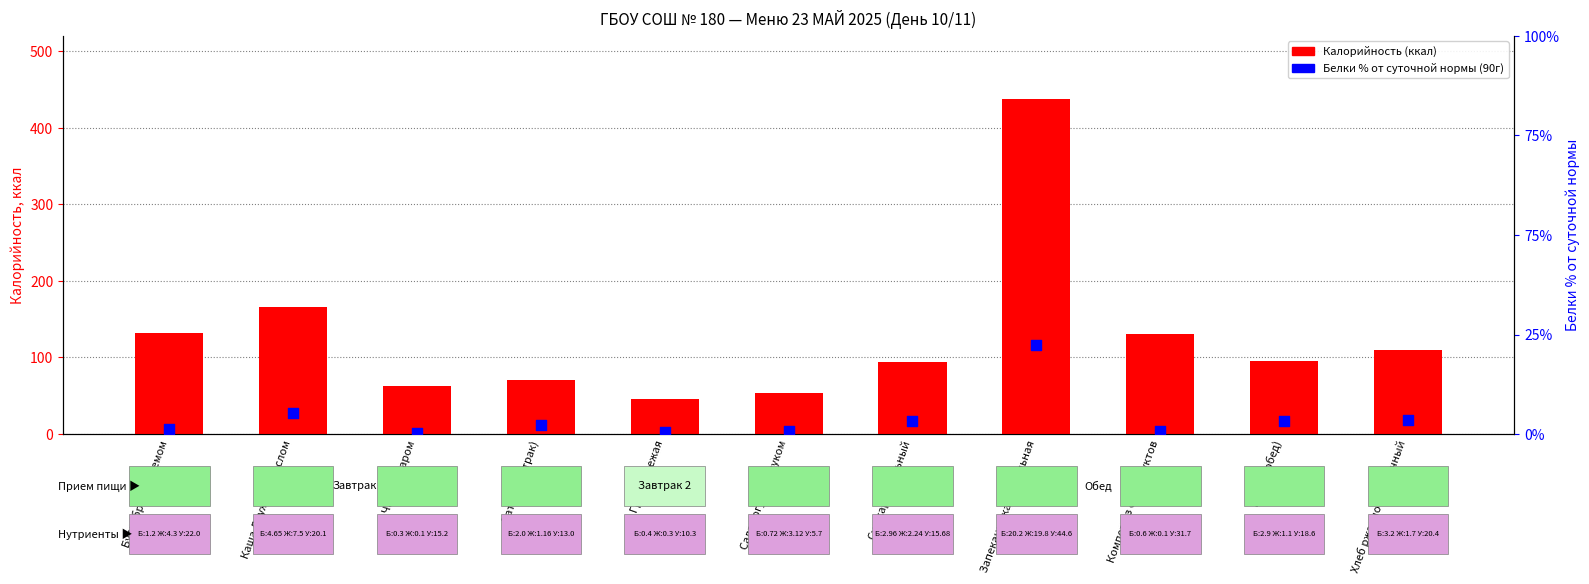

Which series contains the lowest Y value?

Белки % от нормы